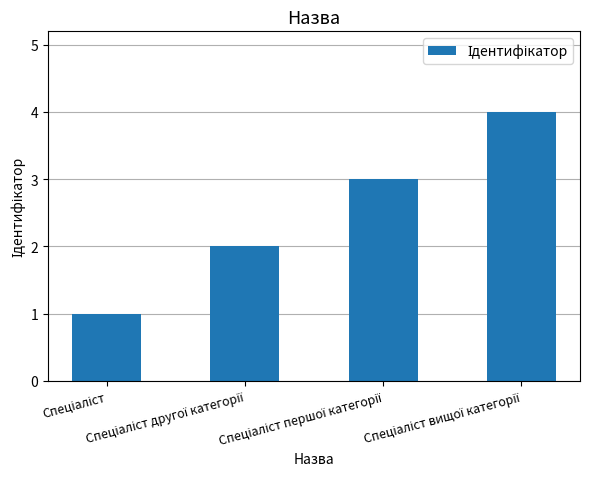

What is the maximum value shown in the chart?

4